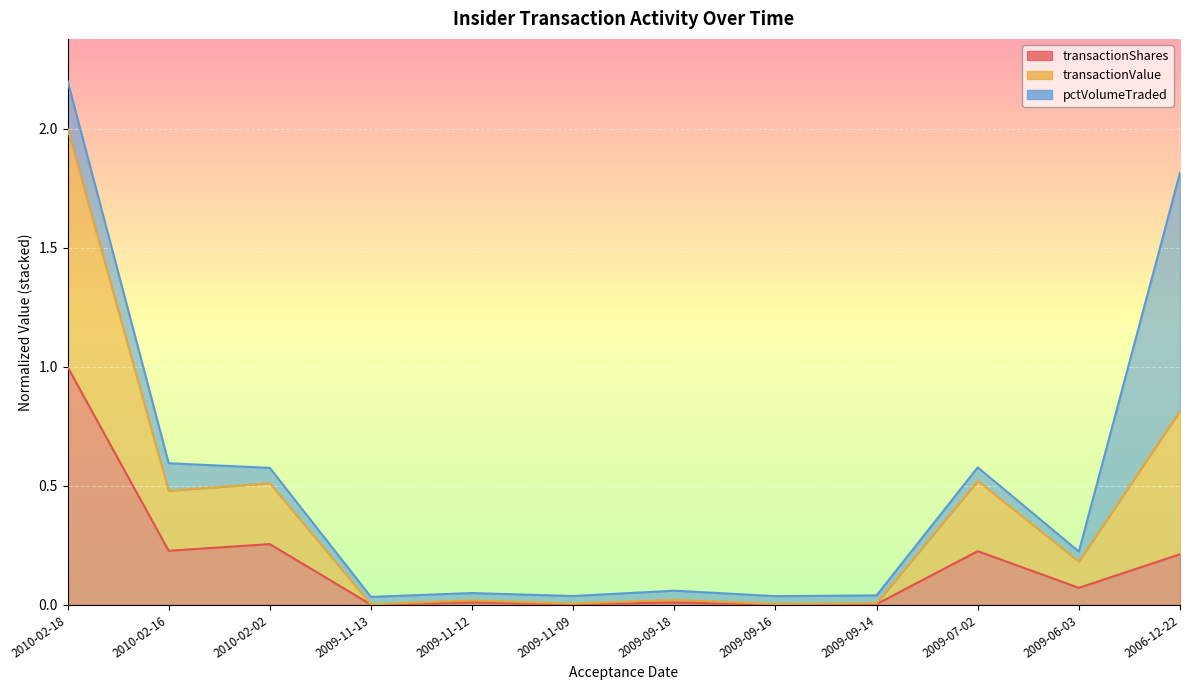

True or false: transactionShares and transactionValue intersect in this chart.

False